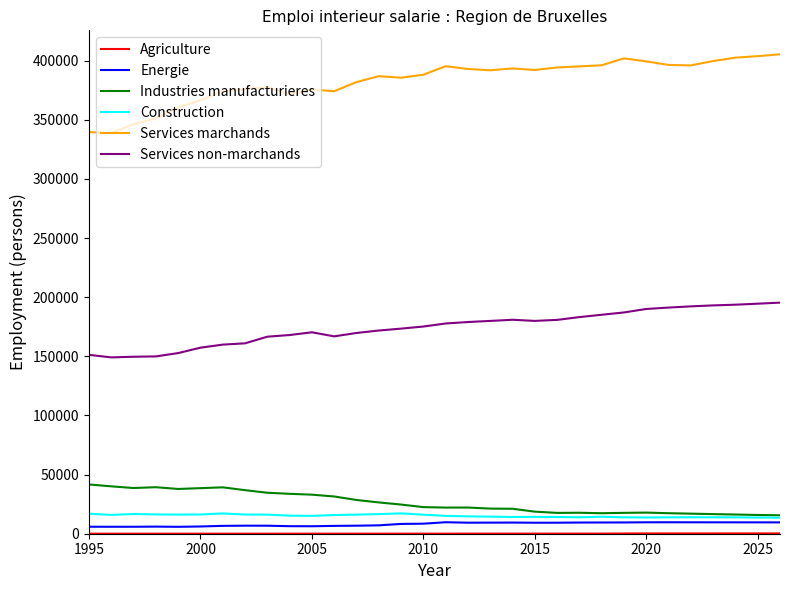

At how many categories does at least one series exceed 283573?

32